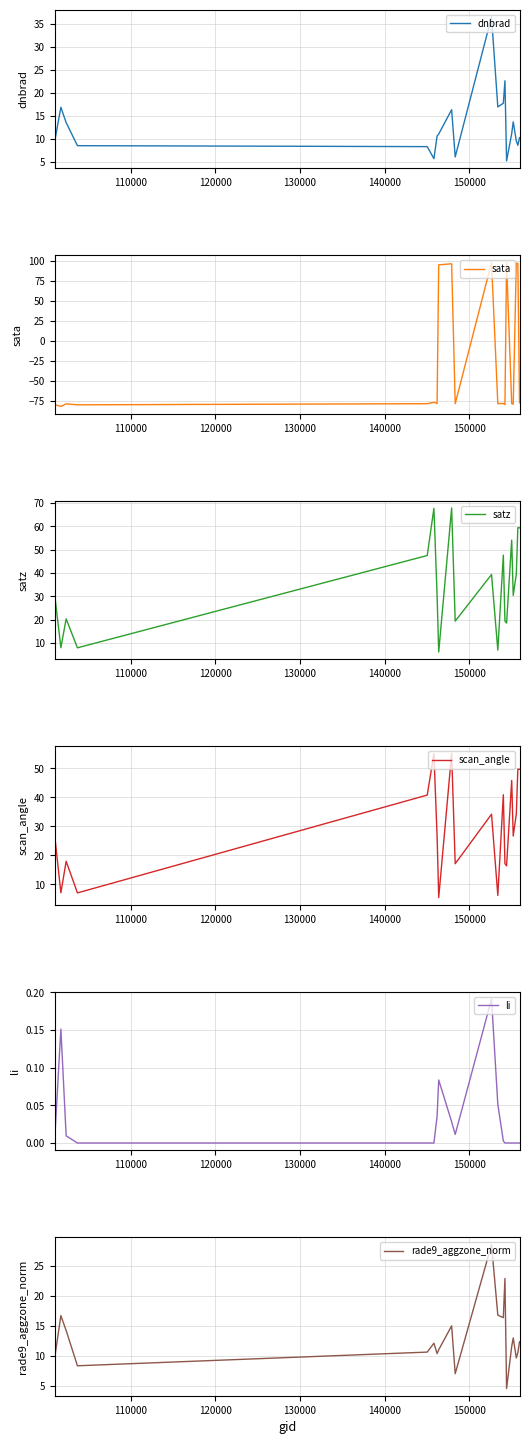

How many intersections are there between sata and satz?

8